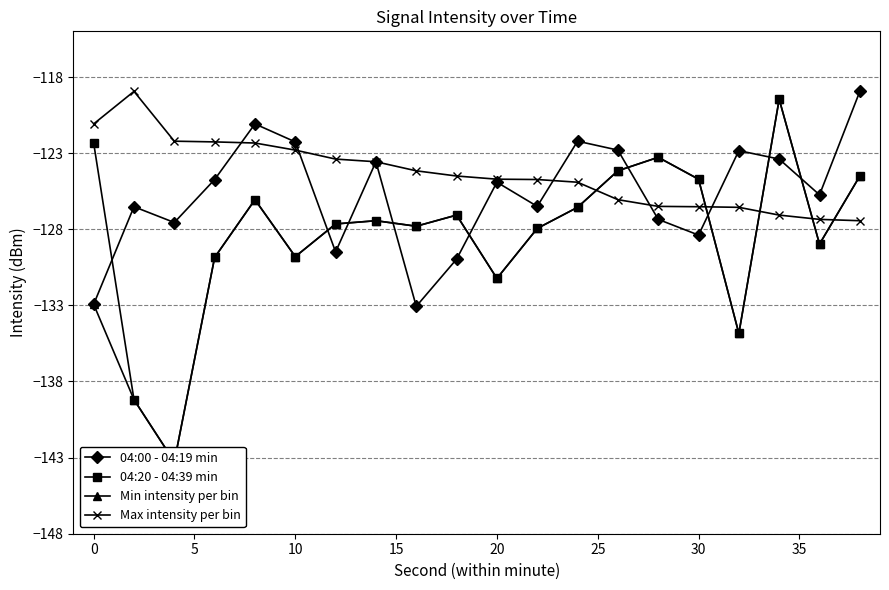

Count the number of categories in the chart.

20